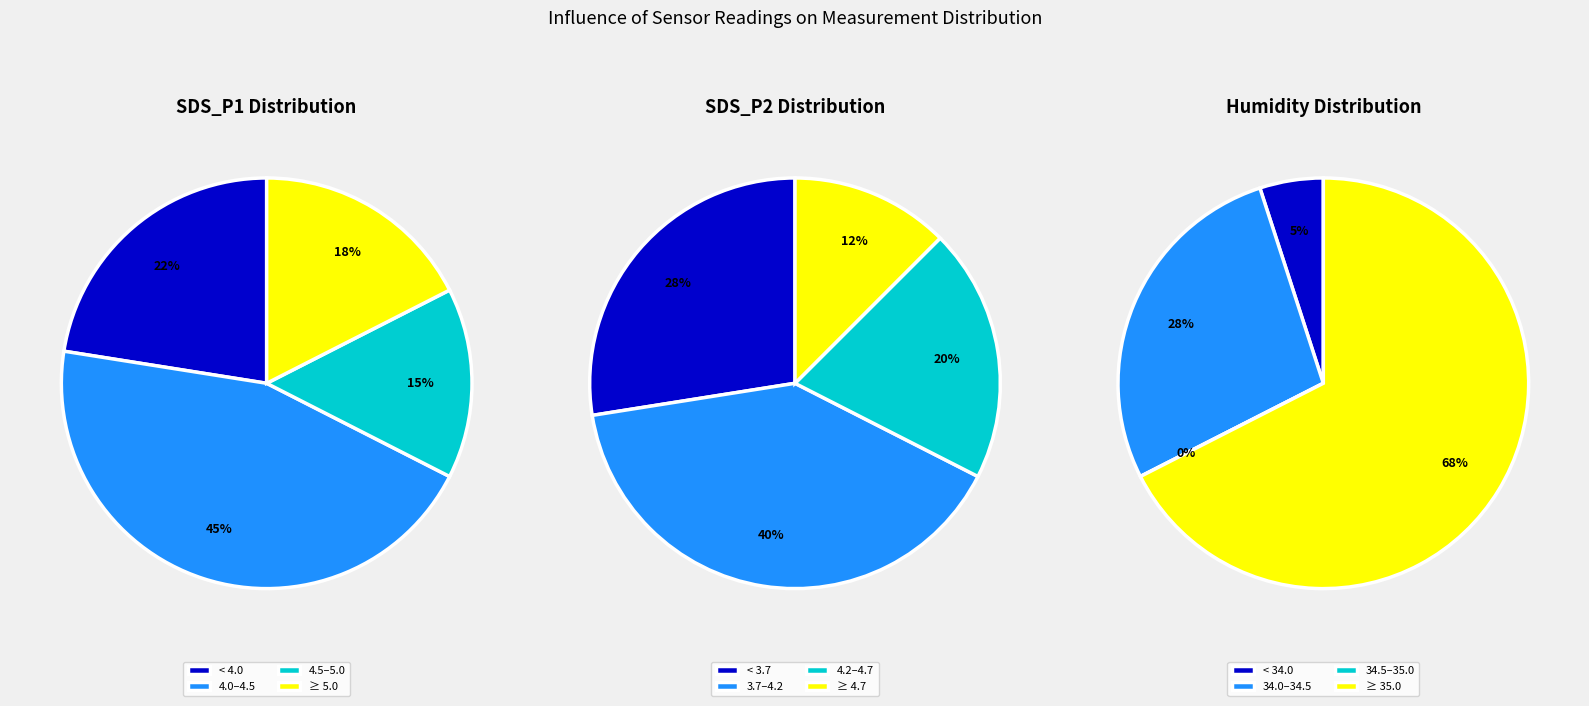

Does any single category account for the majority?

No